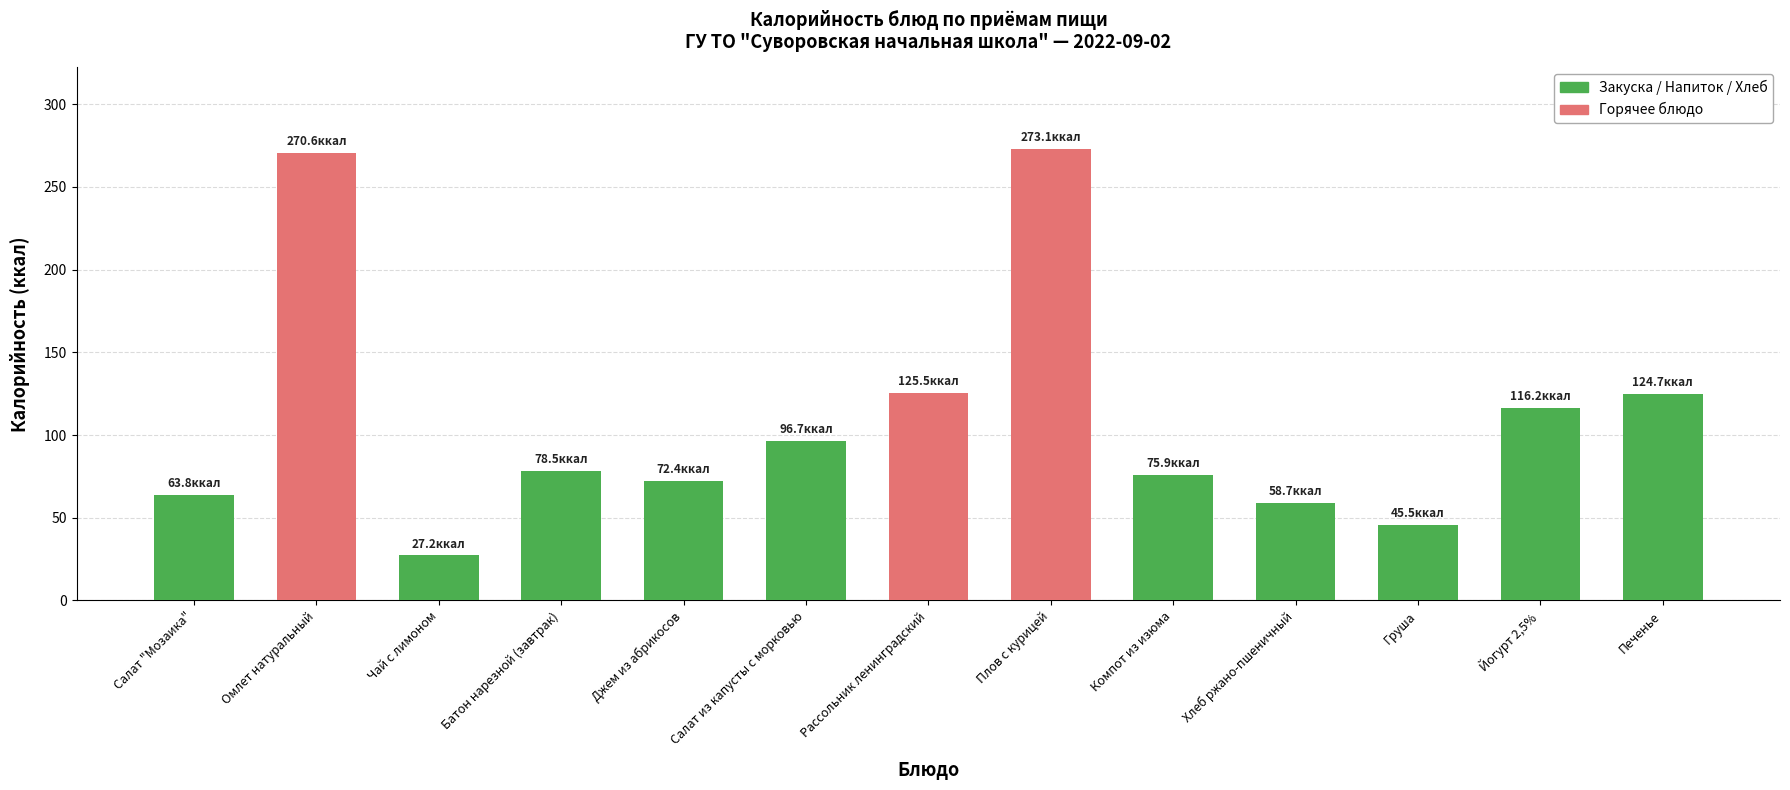

Between Батон нарезной (завтрак) and Груша, which is larger?

Батон нарезной (завтрак)